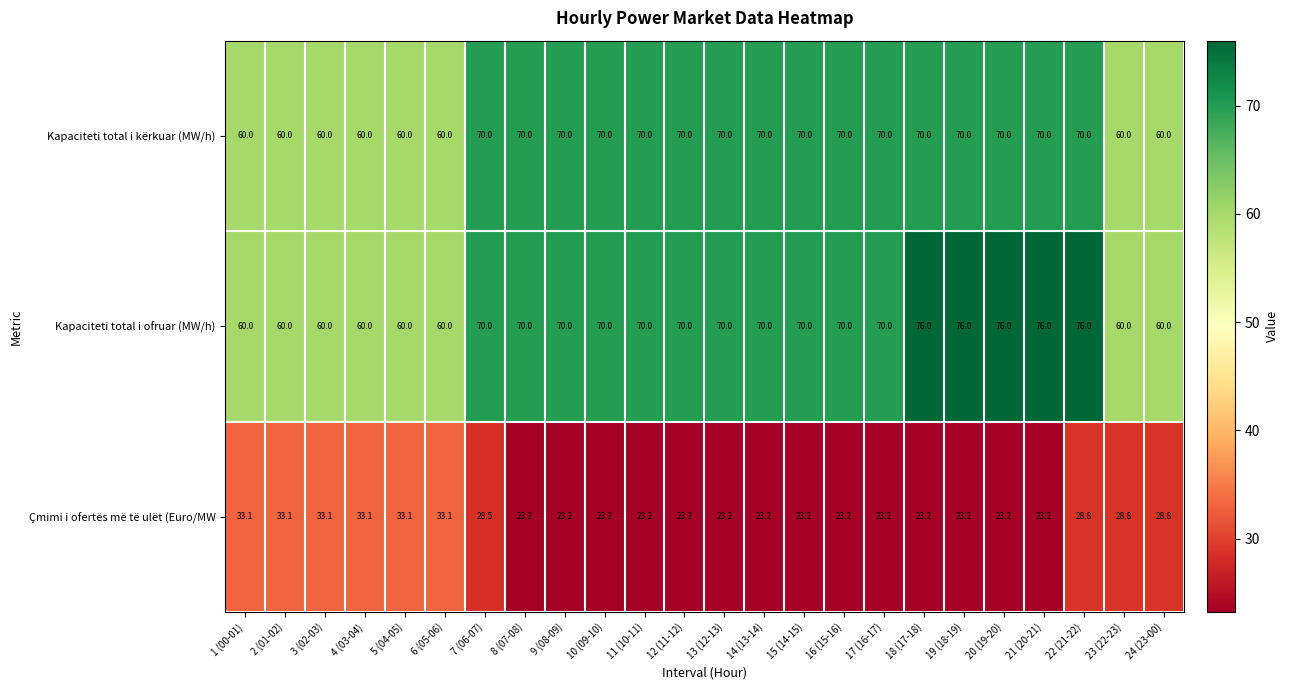

What value does the Kapaciteti total i ofruar (MW/h) series have at 5 (04-05)?

60.0